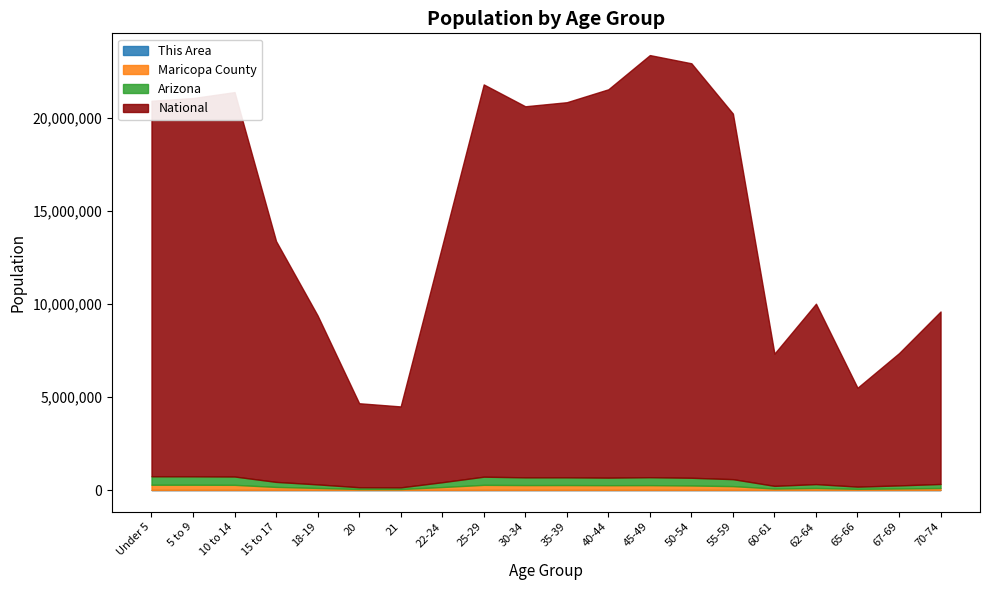

At which category does the chart reach its peak across all series?

45-49